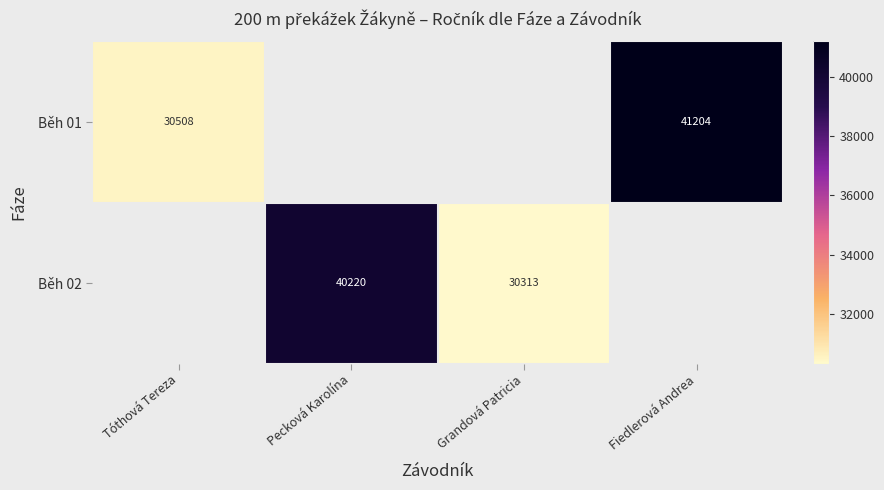

Is the value of Běh 01 at Fiedlerová Andrea greater than the value of Běh 02 at Grandová Patricia?

Yes